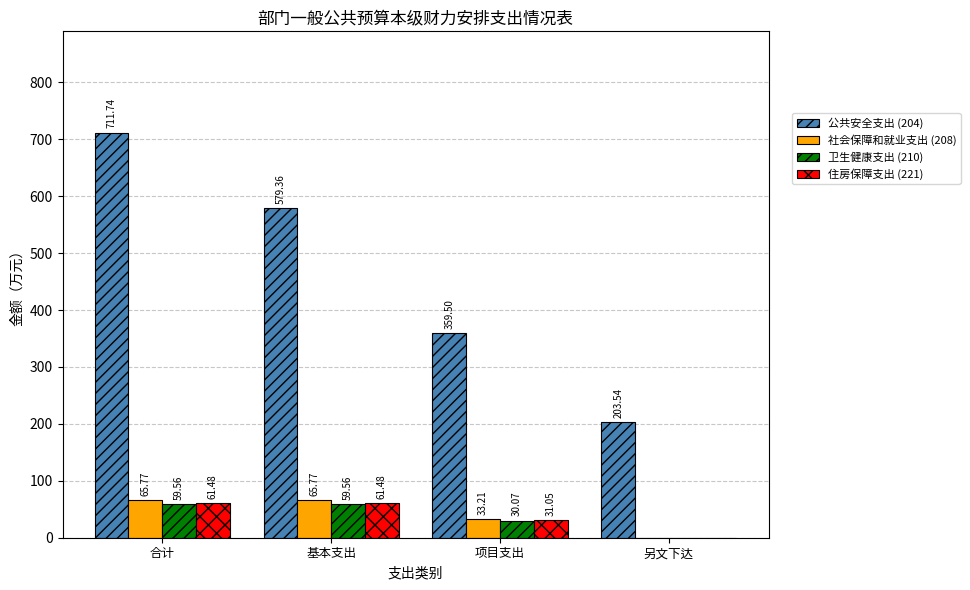

What is the spread (max minus min) of values at 另文下达?

203.5